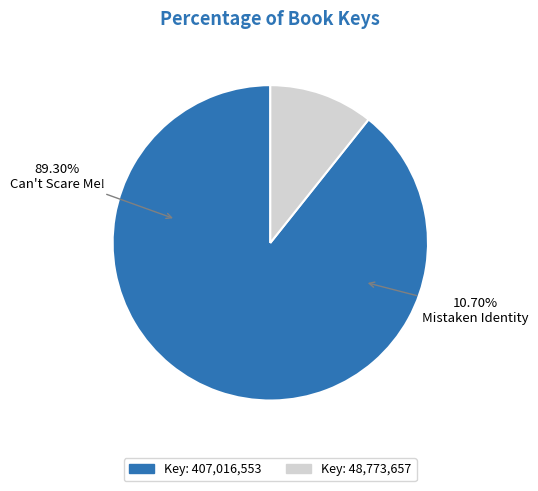

True or false: Can't Scare Me! (Key: 407016553) accounts for 95% of the total.

False